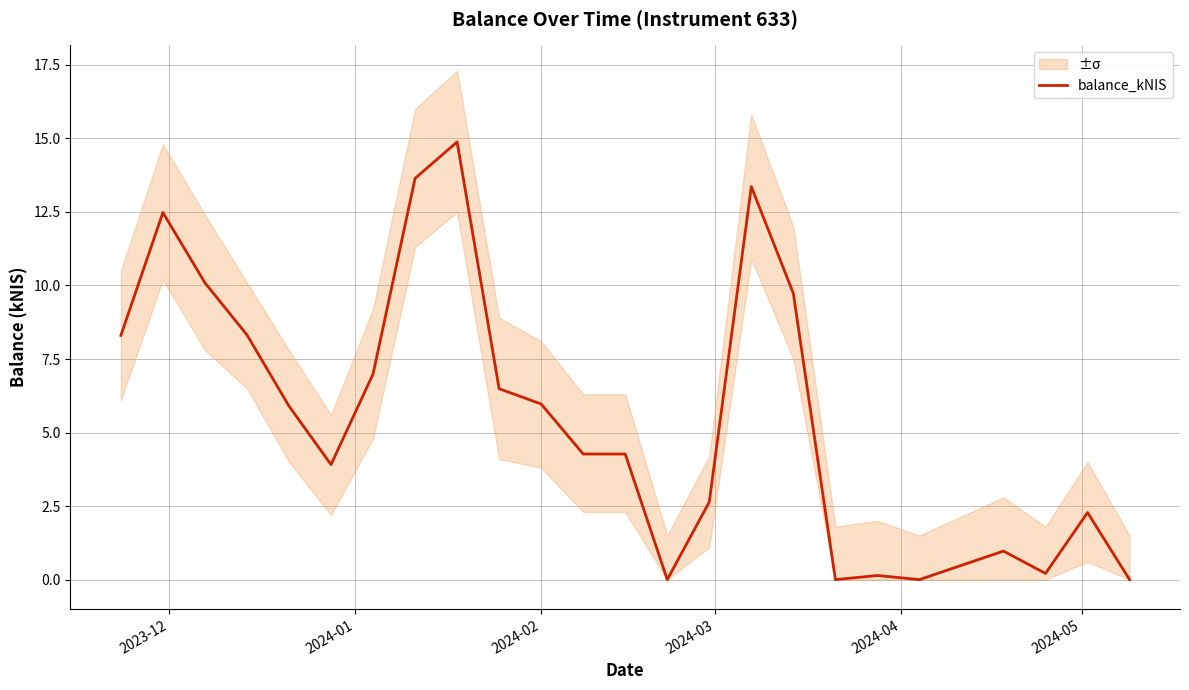

What is the difference between the maximum and minimum values?

14.9